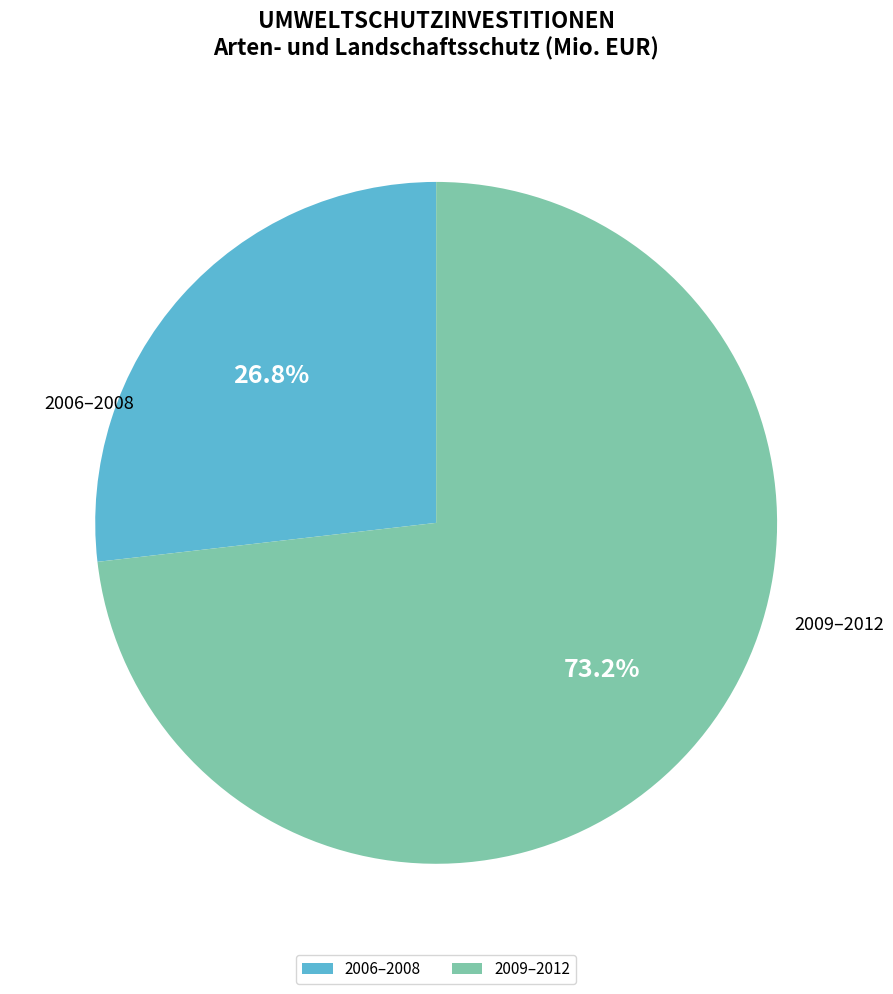

To the nearest percent, what is the average slice percentage?

50%